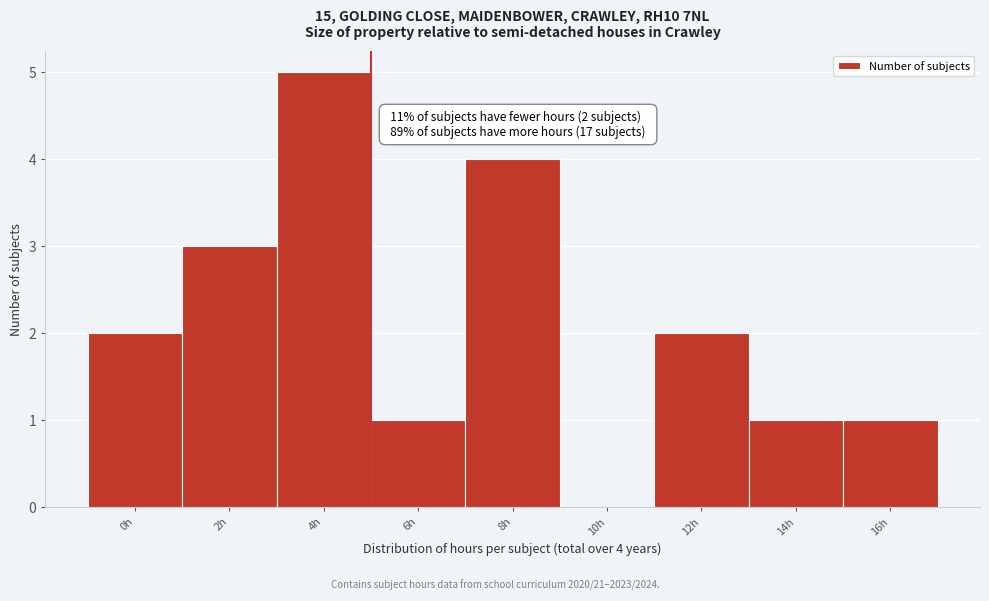

Reading right to left, transcribe all the data shown in this chart.

16h=1	14h=1	12h=2	10h=0	8h=4	6h=1	4h=5	2h=3	0h=2